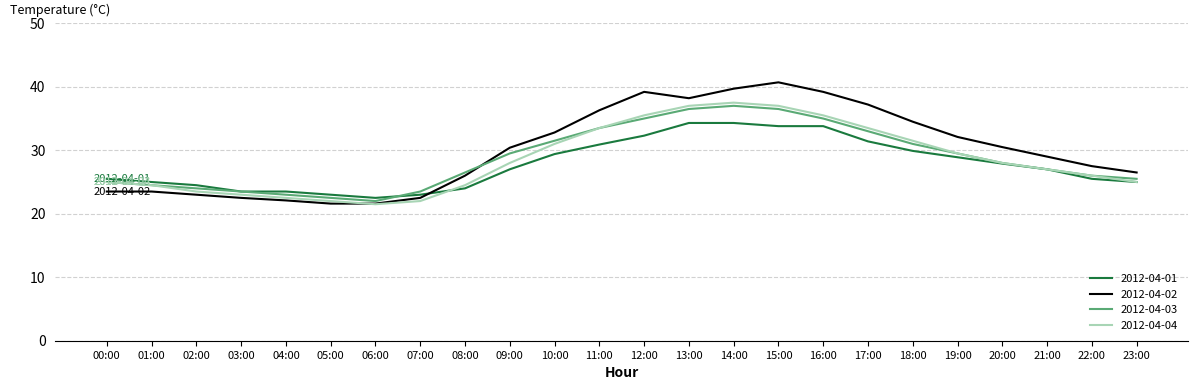

Which series has the largest total across all categories?

2012-04-02